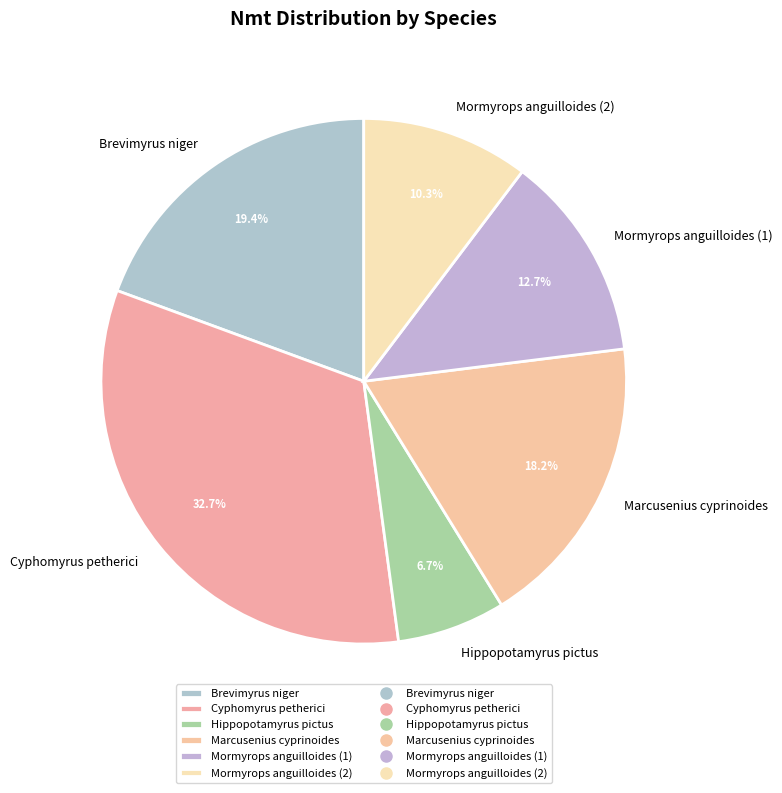

Combined, what portion of the pie is Hippopotamyrus pictus and Mormyrops anguilloides (1)?

19.4%